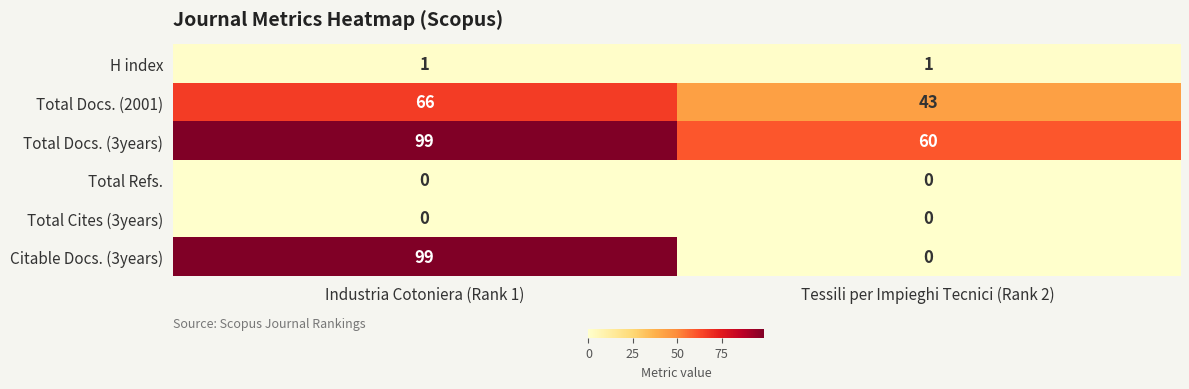

How many series are shown in this chart?

6